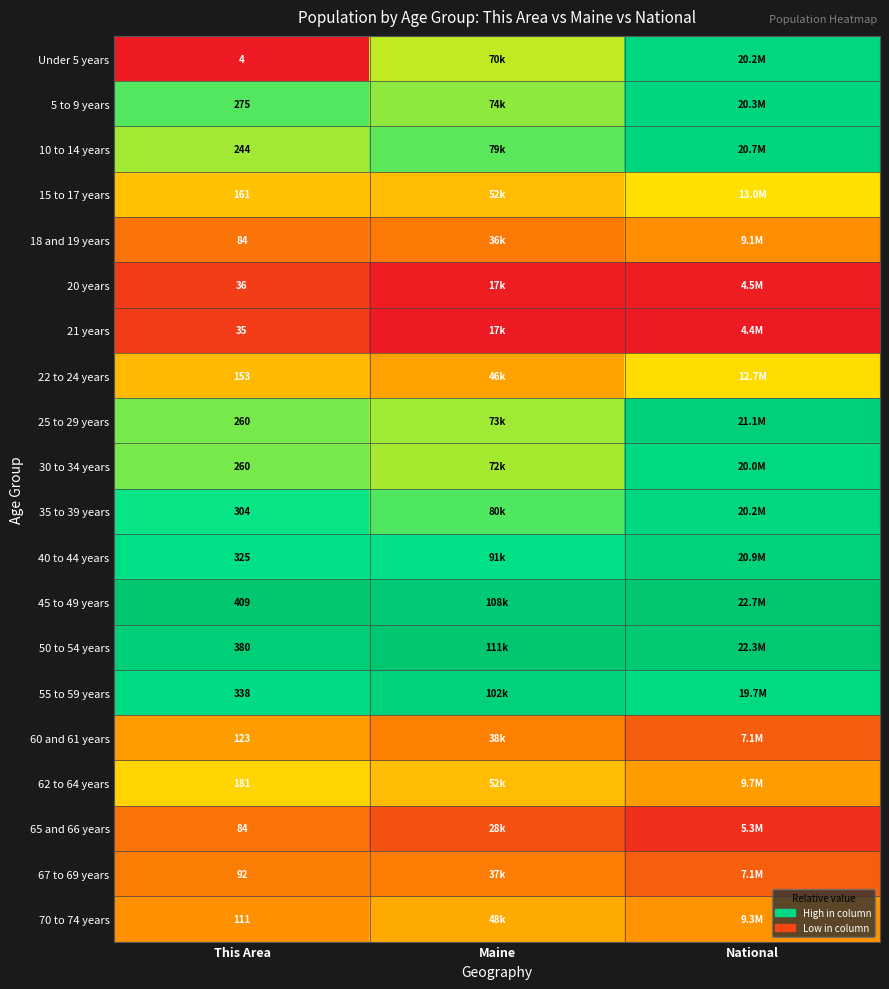

Is the value of 10 to 14 years at This Area greater than the value of 62 to 64 years at This Area?

Yes